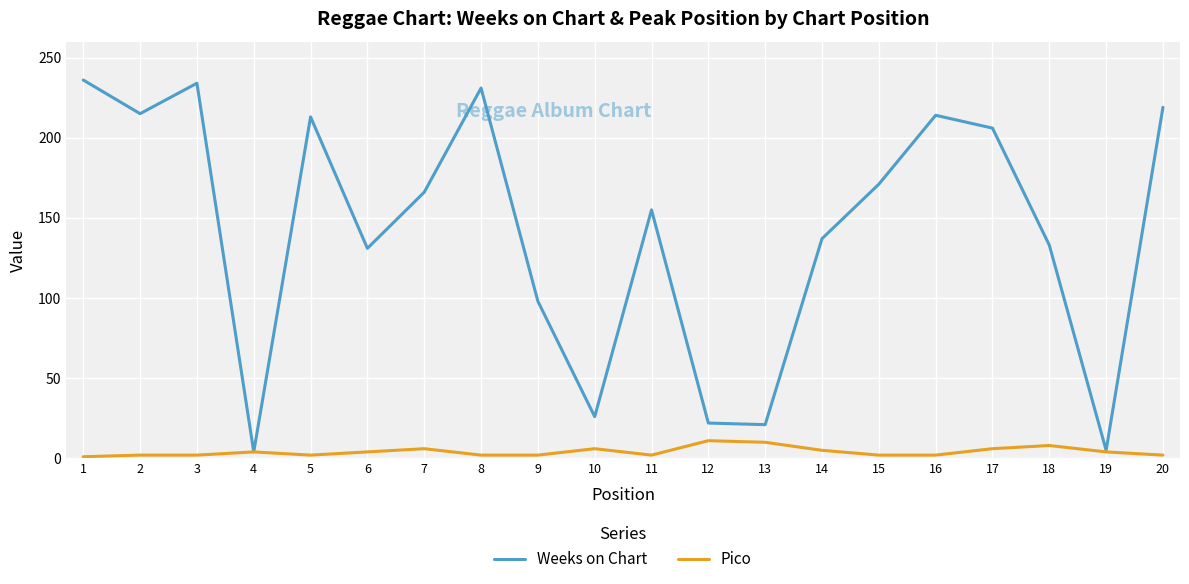

At how many categories does at least one series exceed 119?

14